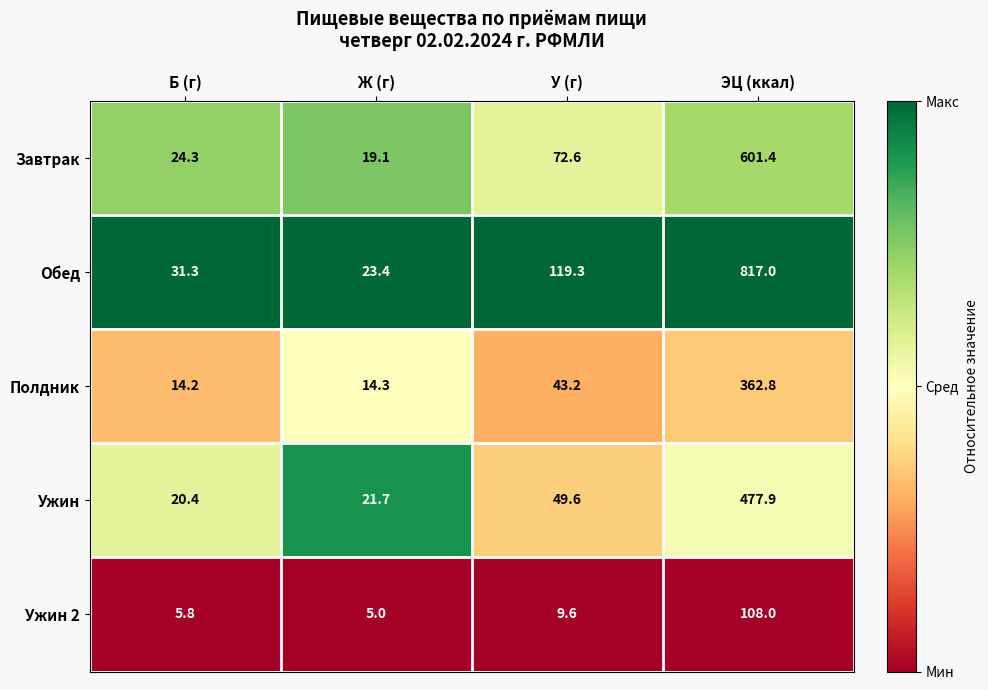

The Завтрак series shows 19.1 at Ж (г). True or false?

True